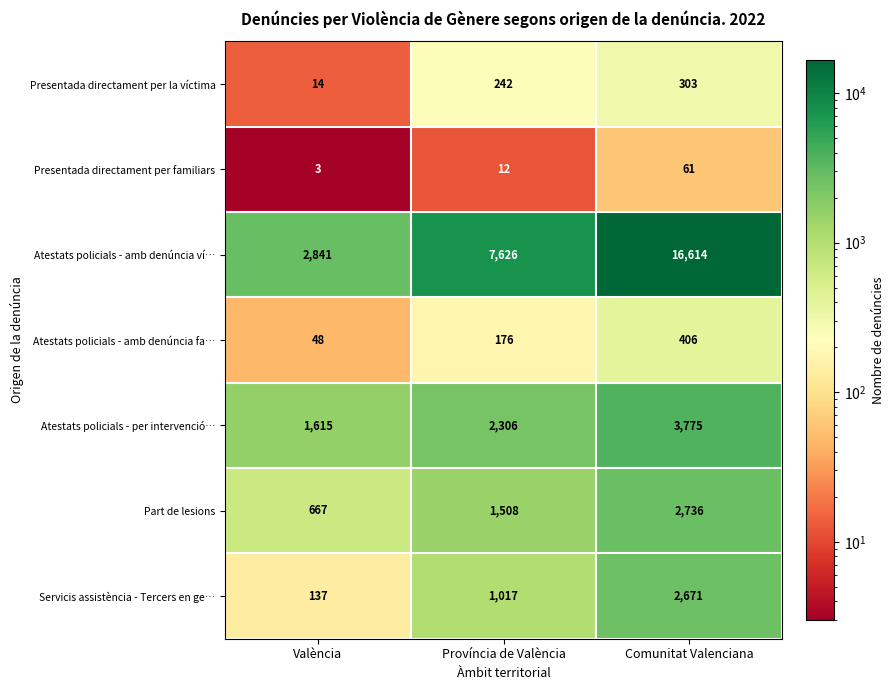

List the series in order of their peak value, lowest first.

Presentada directament per familiars, Presentada directament per la víctima, Atestats policials - amb denúncia fa…, Servicis assistència - Tercers en ge…, Part de lesions, Atestats policials - per intervenció…, Atestats policials - amb denúncia ví…